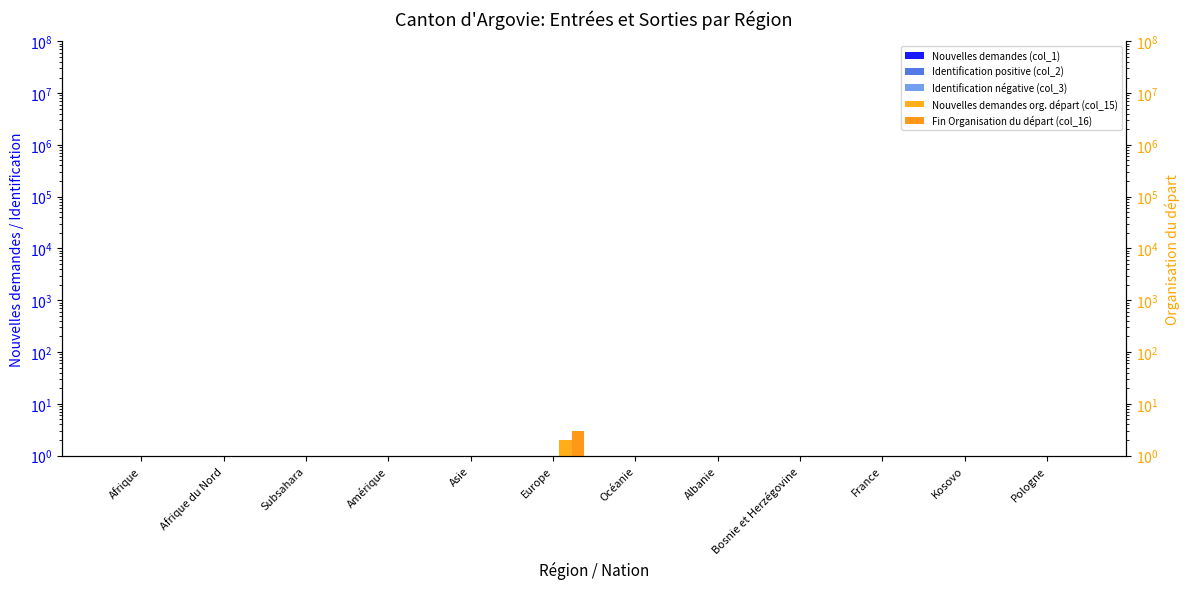

What are all the series names shown in the legend?

Nouvelles demandes (col_1), Identification positive (col_2), Identification négative (col_3), Nouvelles demandes org. départ (col_15), Fin Organisation du départ (col_16)